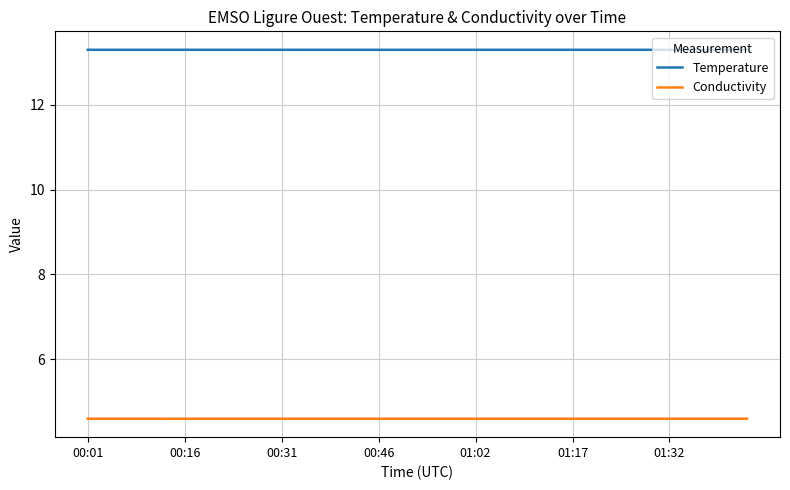

How many lines are shown in the chart?

2